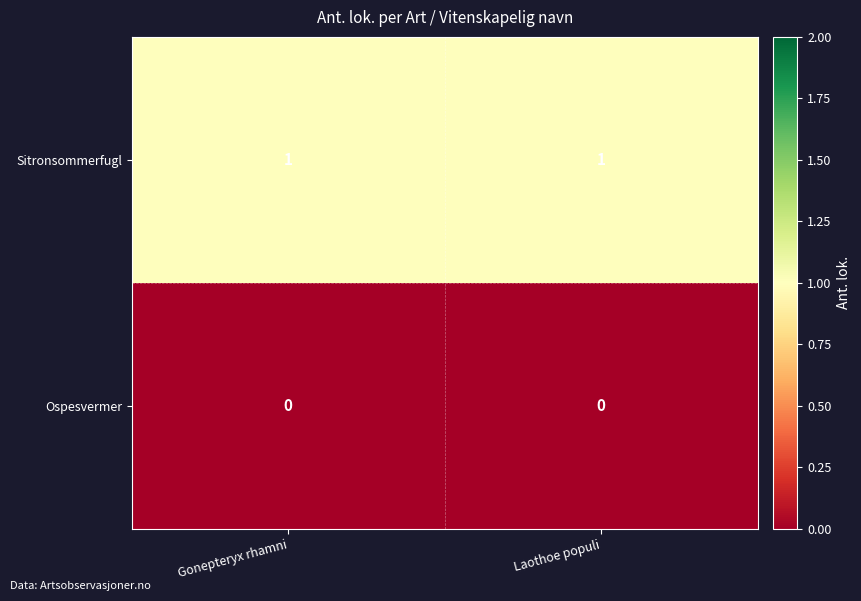

Is the value of Sitronsommerfugl at Laothoe populi greater than the value of Ospesvermer at Gonepteryx rhamni?

Yes